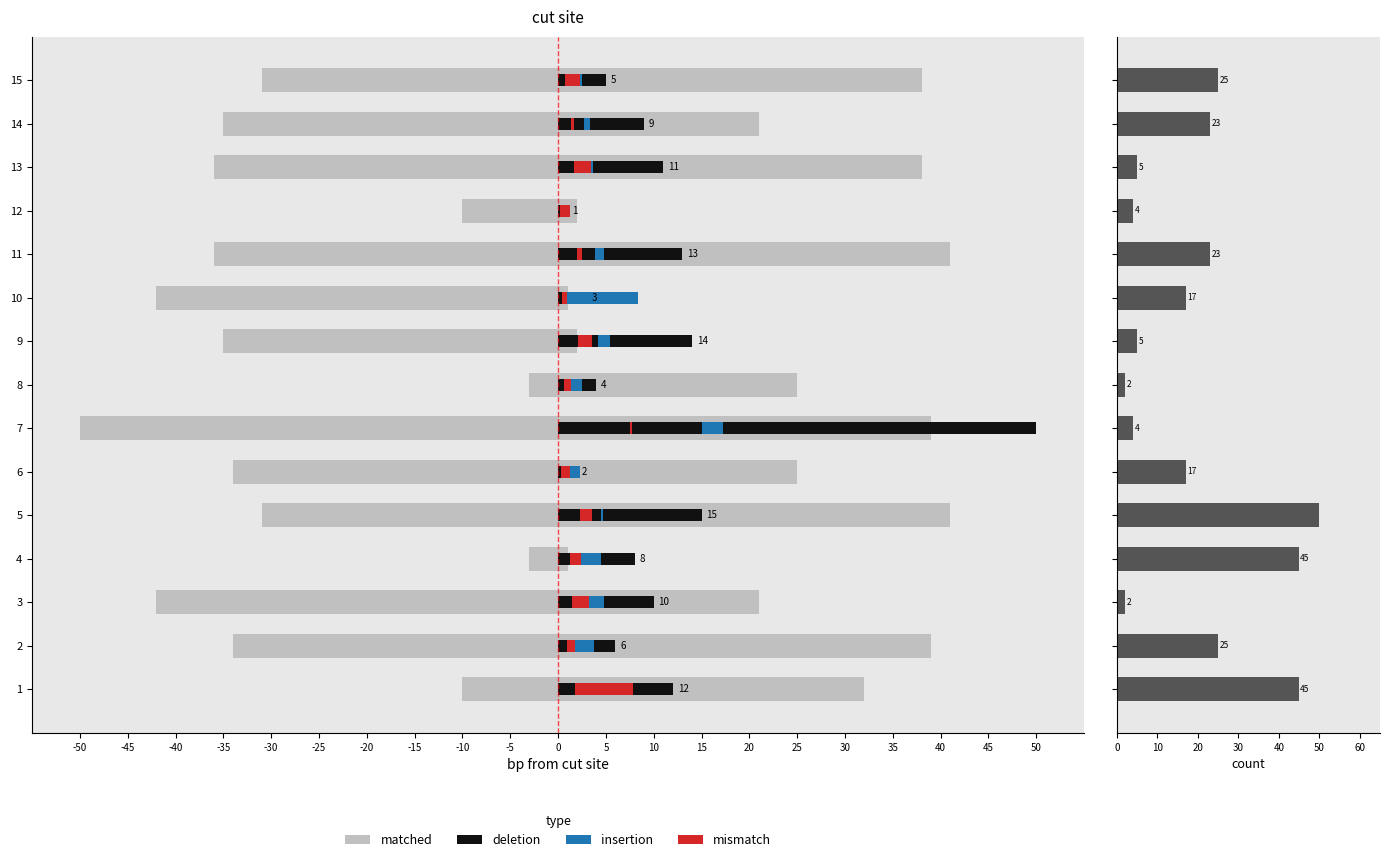

Approximately how many times larger is the value at 6 compared to 12?

4.2